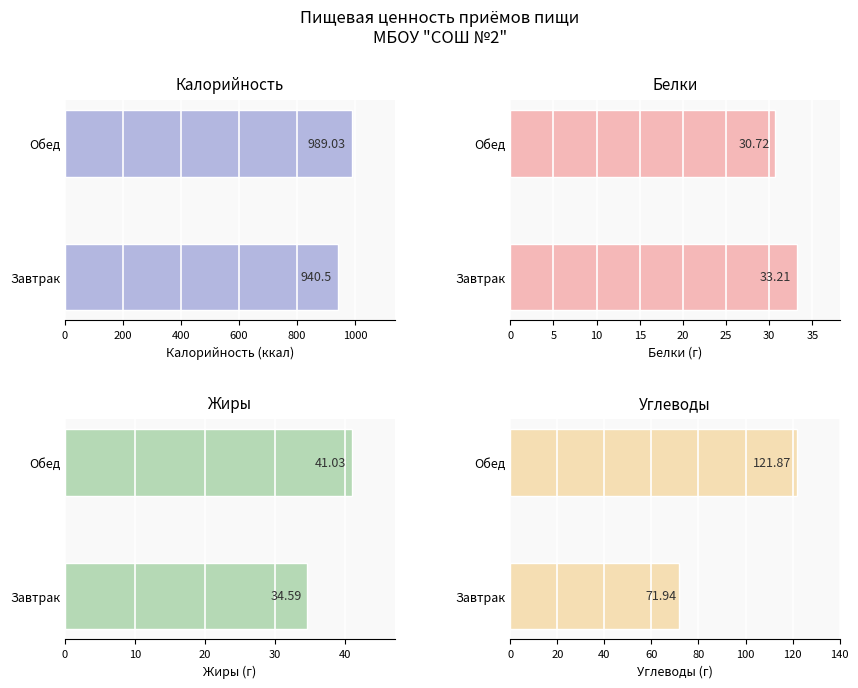

How many values in the Углеводы series exceed 121?

1